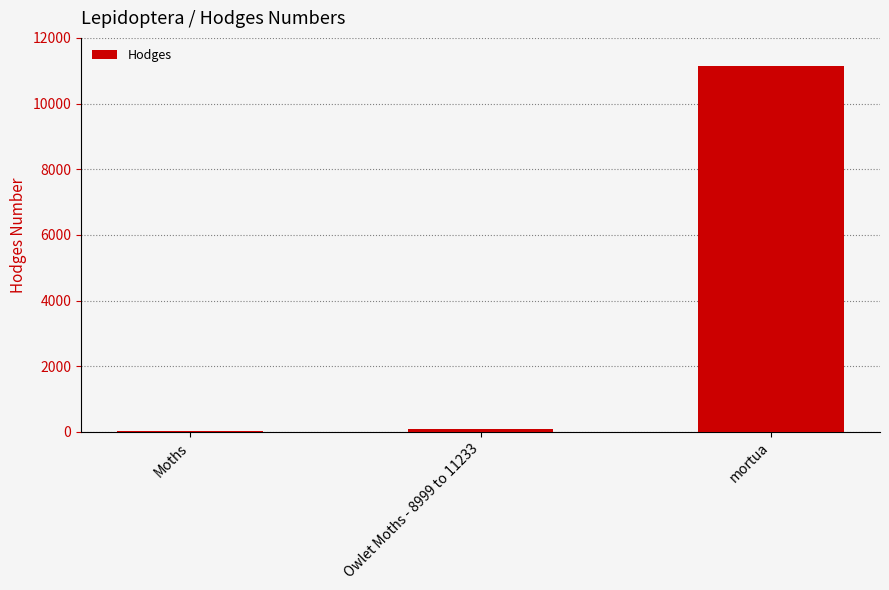

What value does the data have at mortua?

11131.0